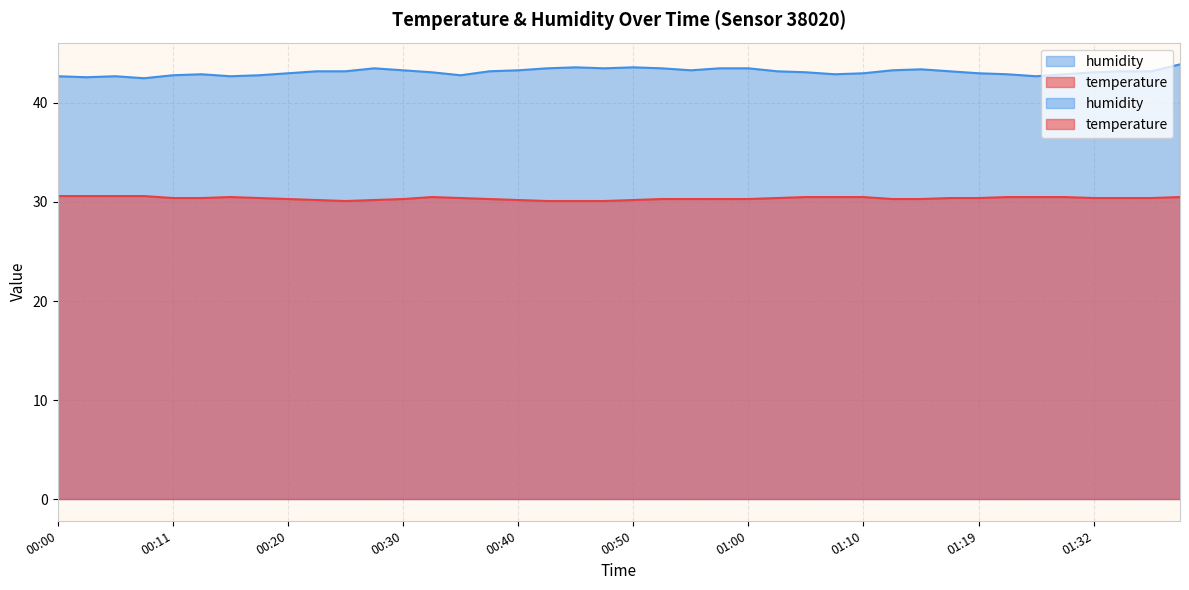

Is it true that humidity equals 11.3 at 01:30?

False